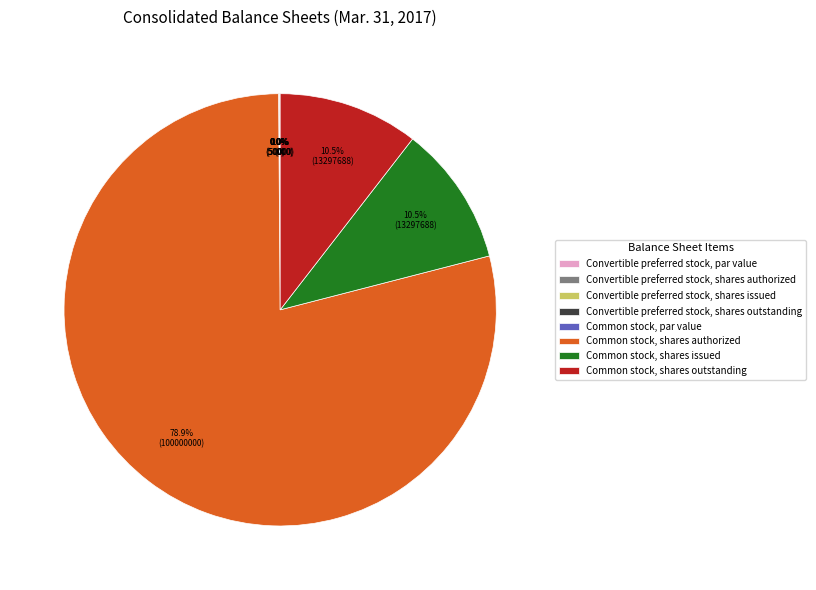

To the nearest percent, what is the difference between the largest and smallest slice percentages?

79%